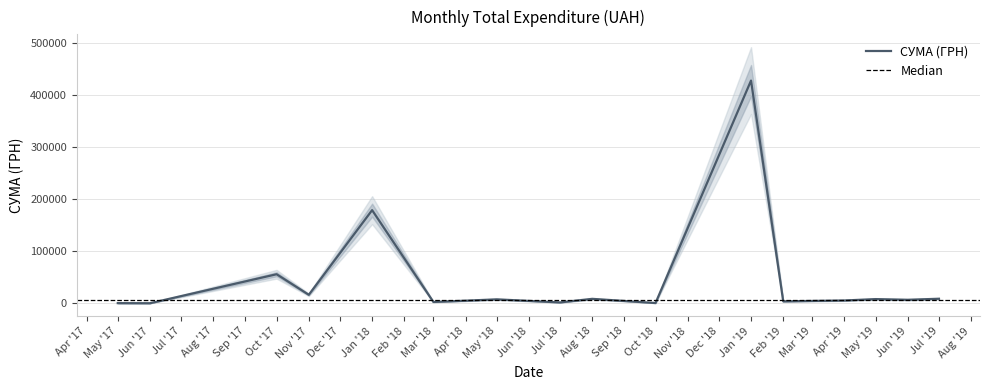

At which label does СУМА (ГРН) reach its peak?

Jan '19